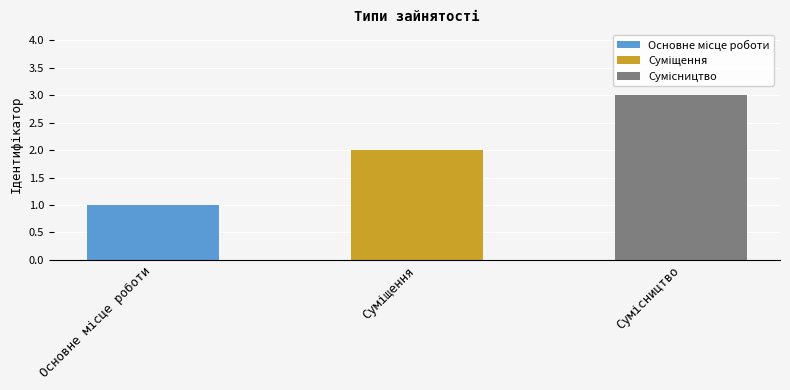

List the labels in order of value, largest first.

Сумісництво, Суміщення, Основне місце роботи